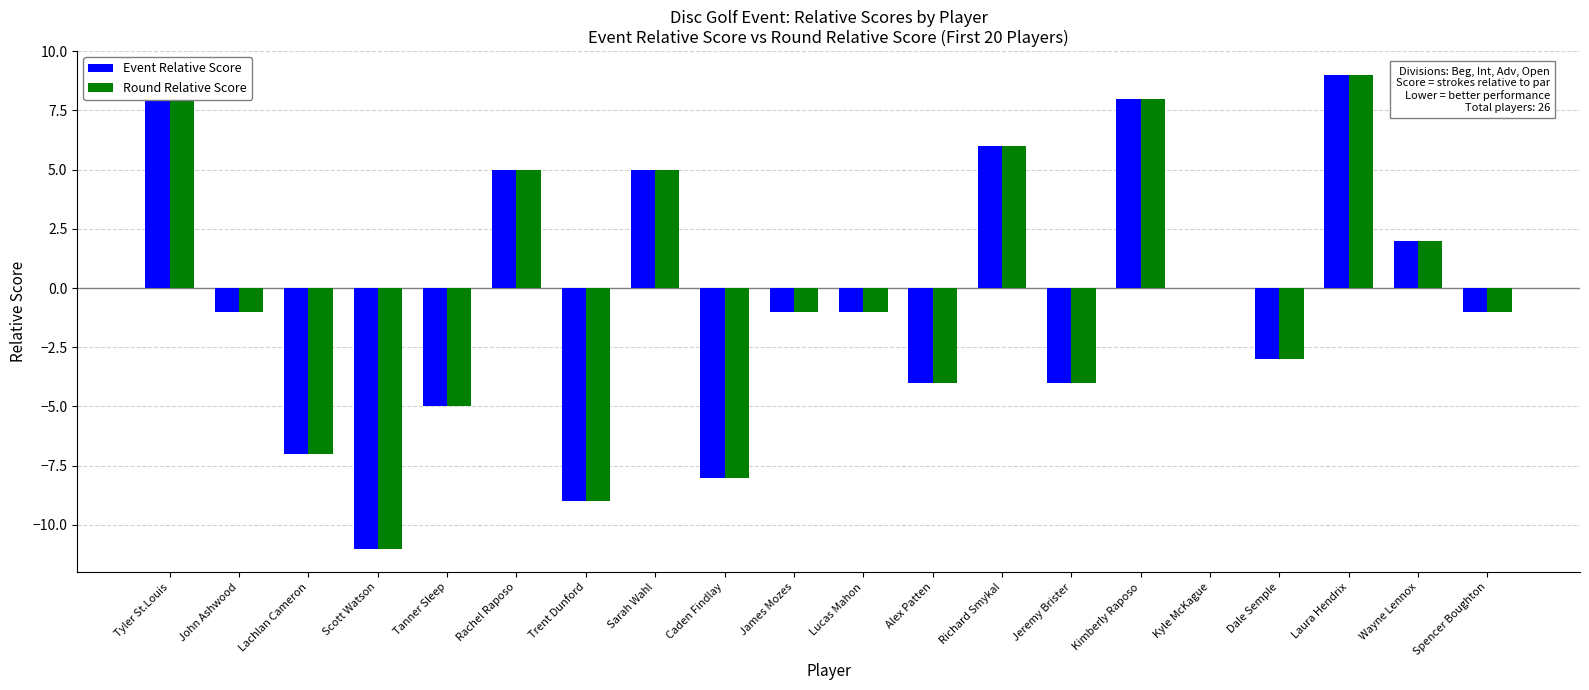

Is it true that Event Relative Score equals -5 at Tanner Sleep?

True